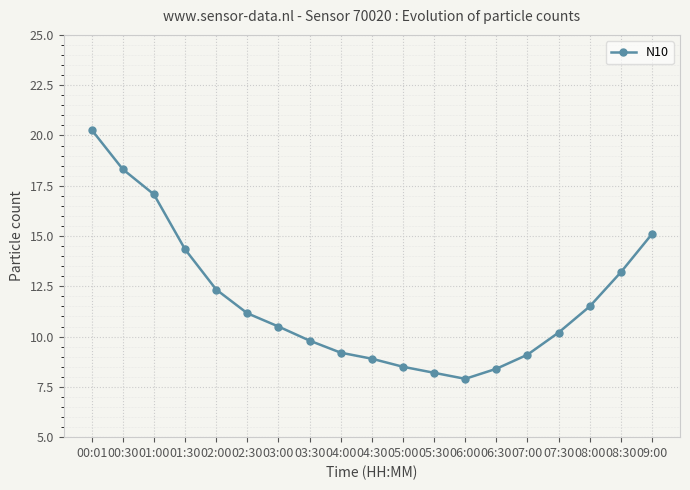

What is the label of the 13th point from the left?

06:00